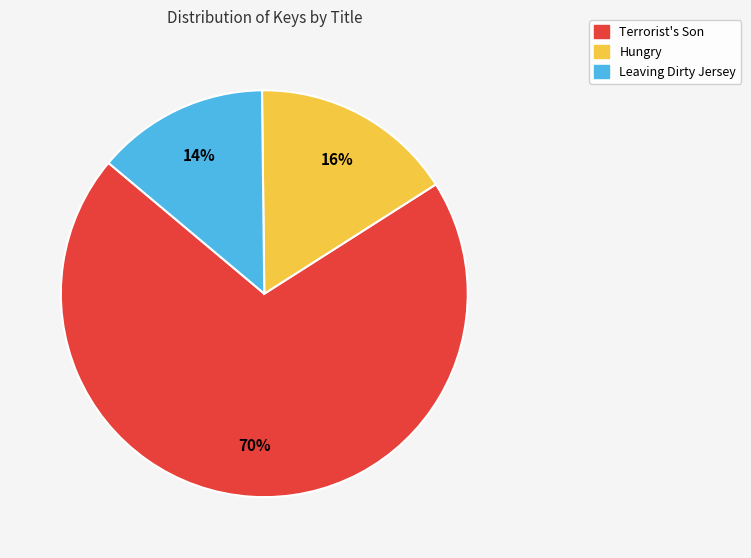

To the nearest percent, what is the combined percentage of Terrorist's Son and Leaving Dirty Jersey?

84%